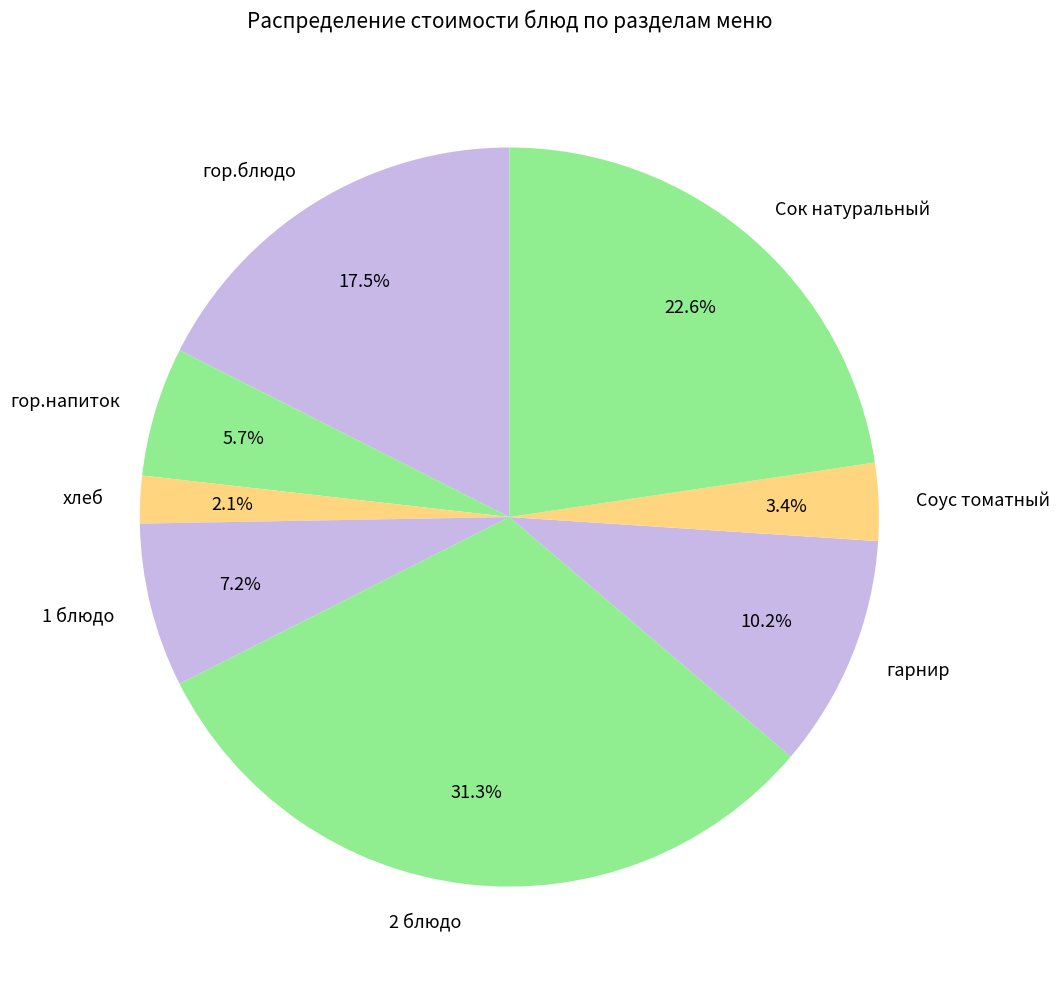

What percentage do Сок натуральный and хлеб together represent?

24.7%